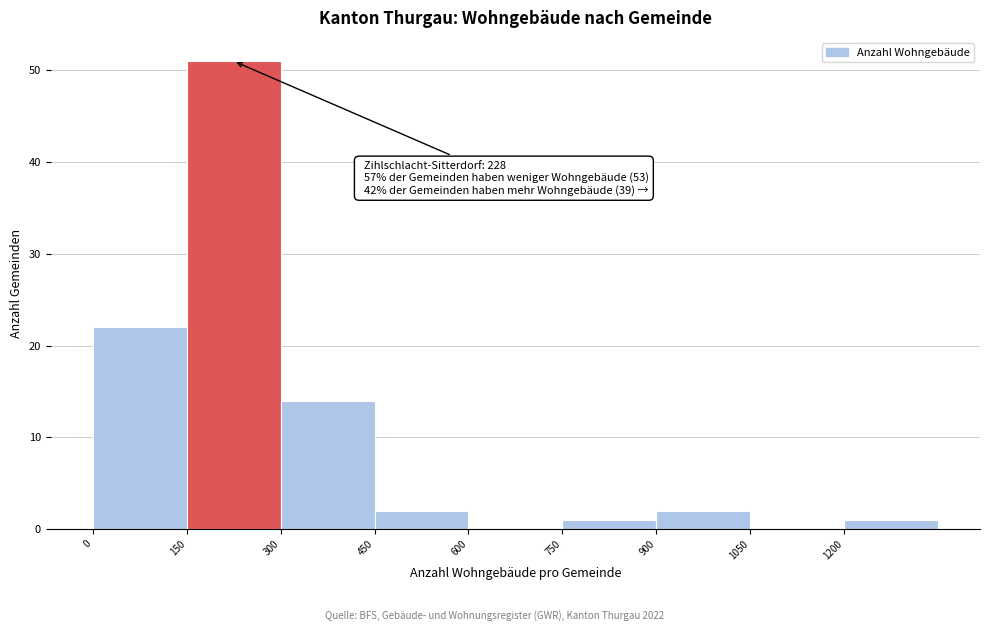

Over which range of the x-axis is the bar tallest?

150 to 300